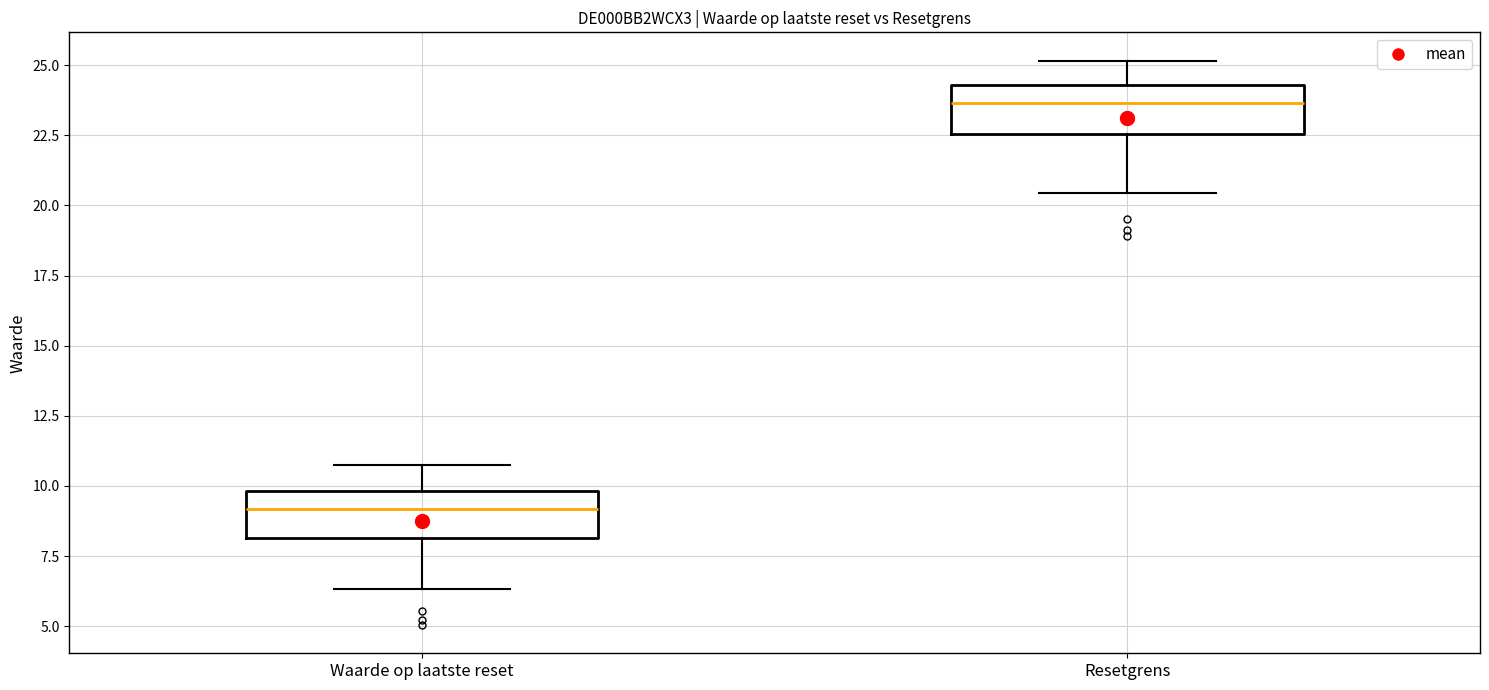

Which box's median line is the highest?

Resetgrens